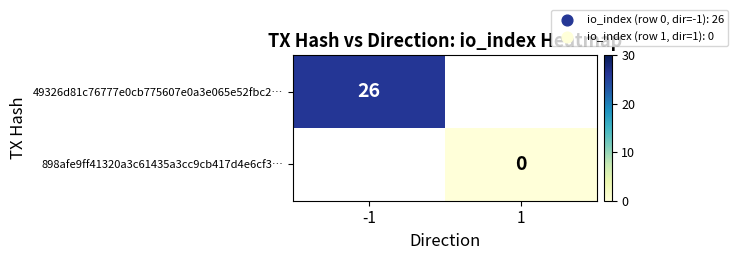

The value of 49326d81c76777e0cb775607e0a3e065e52fbc2… at -1 is 26. True or false?

True